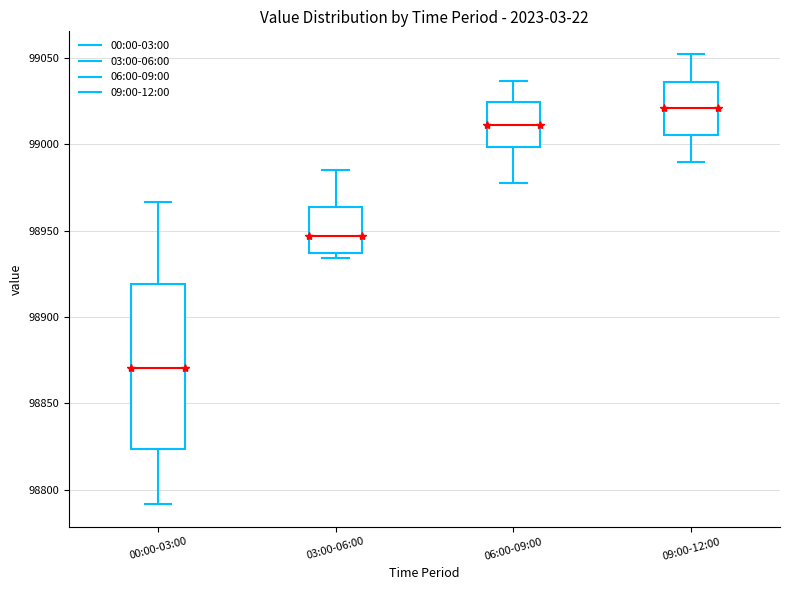

Which box has the highest median line?

09:00-12:00